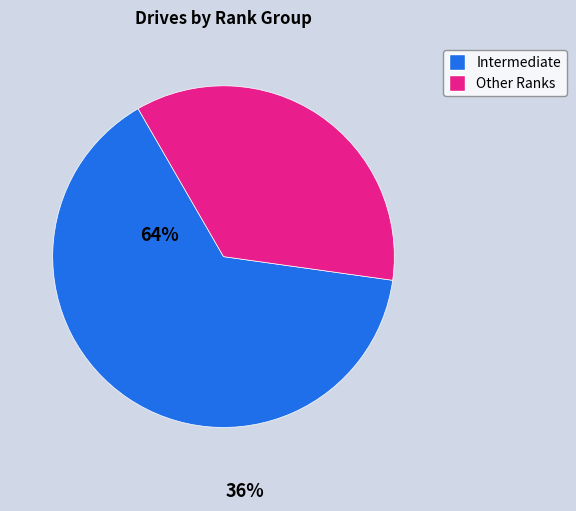

Is there any slice that represents more than half of the pie?

Yes